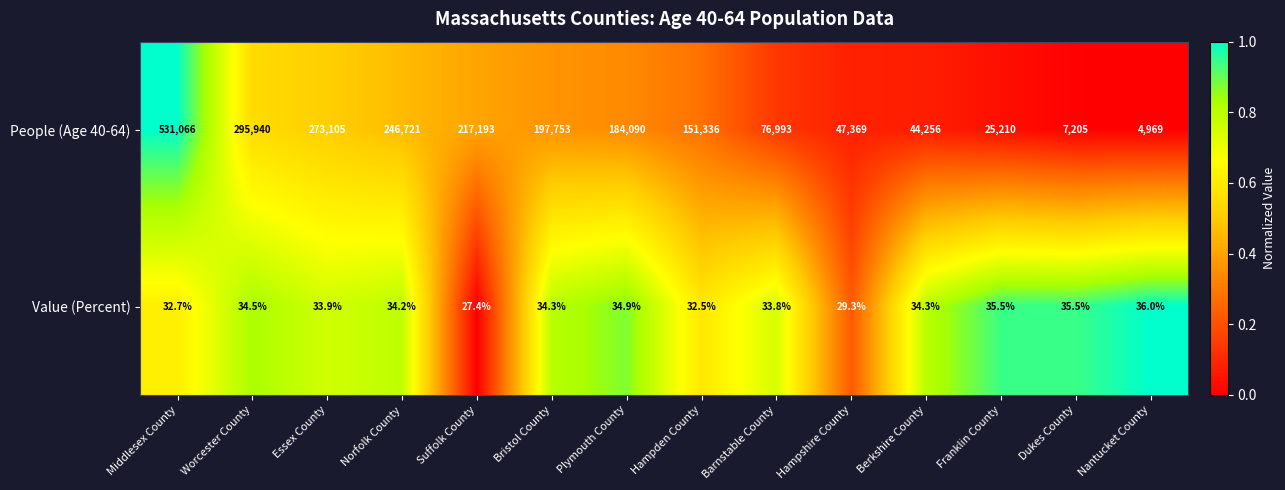

Which category has the lowest value across all series?

Suffolk County